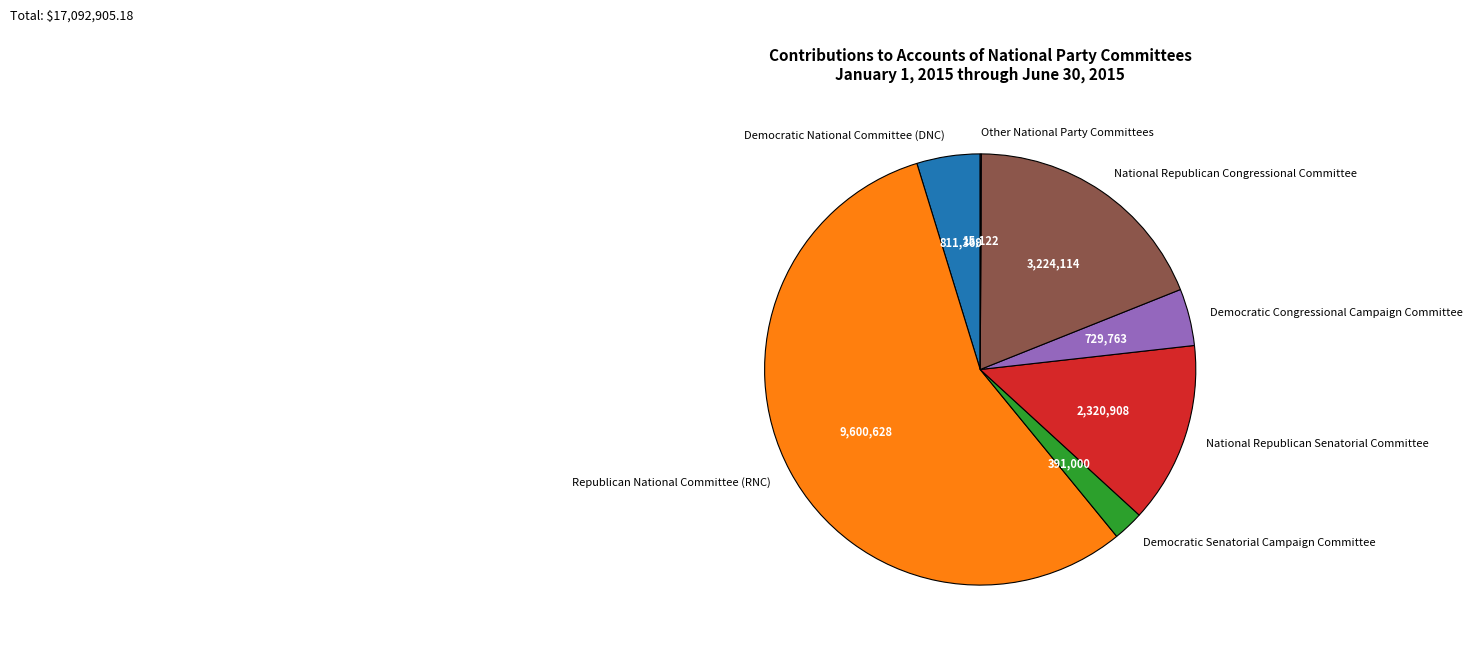

What is the ratio of the value at Democratic National Committee (DNC) to the value at Democratic Congressional Campaign Committee?

1.1